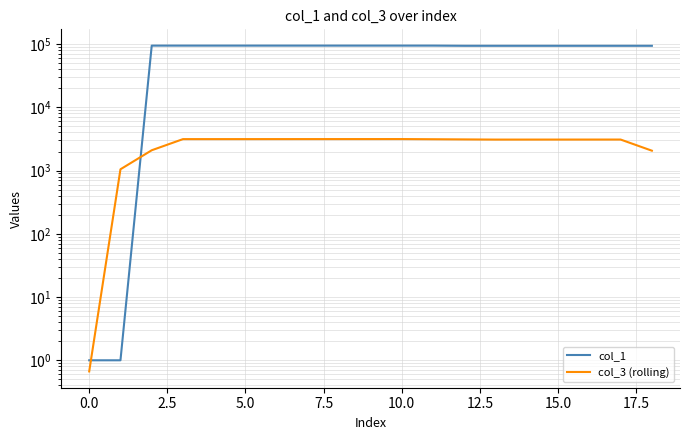

How many times do col_1 and col_3 (rolling) cross each other?

2